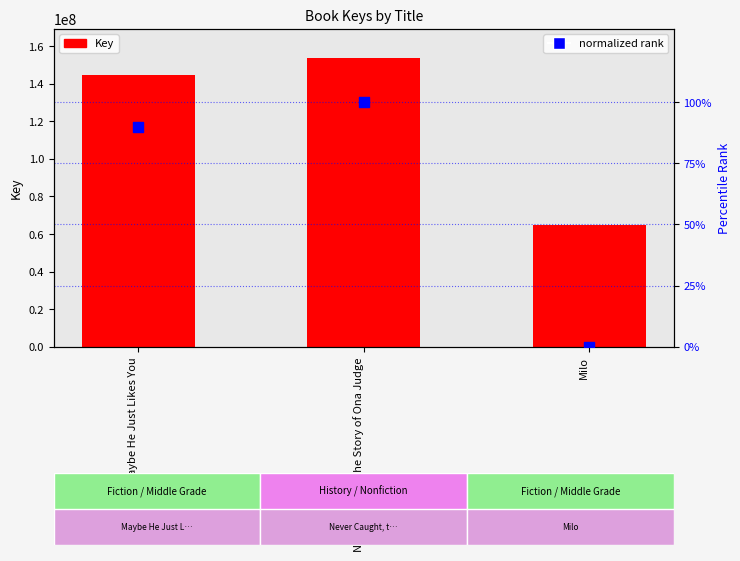

What are all the series names shown in the legend?

Key, normalized rank